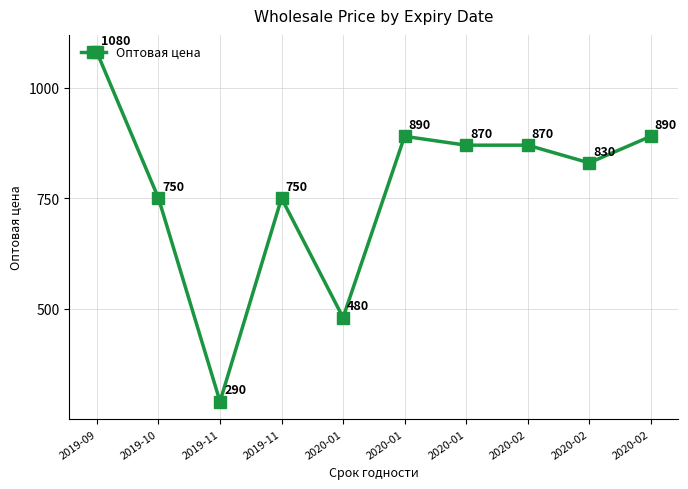

Reading left to right, what are all the values shown in this chart?

2019-09=1080	2019-10=750	2019-11=290	2019-11=750	2020-01=480	2020-01=890	2020-01=870	2020-02=870	2020-02=830	2020-02=890